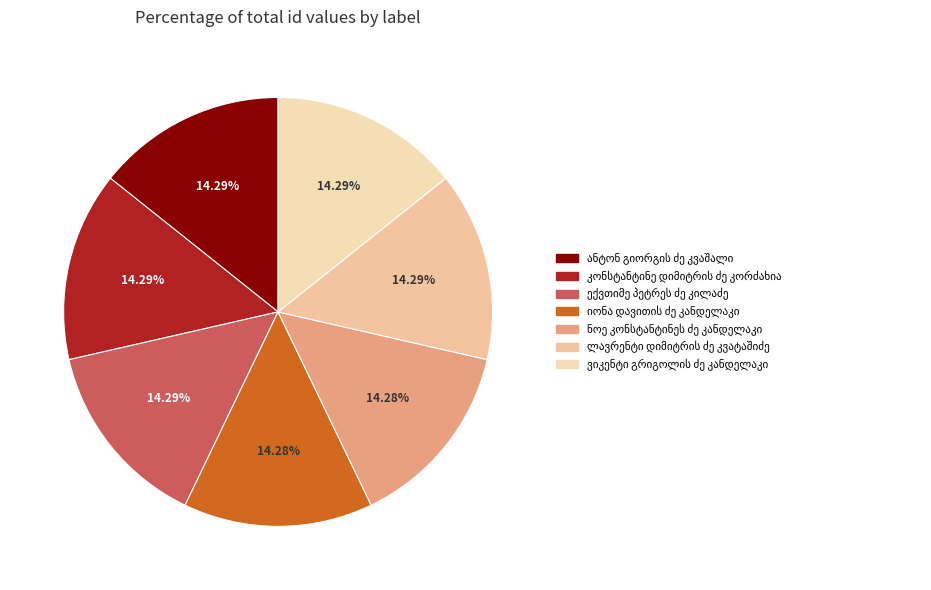

How many segments does this pie chart have?

7